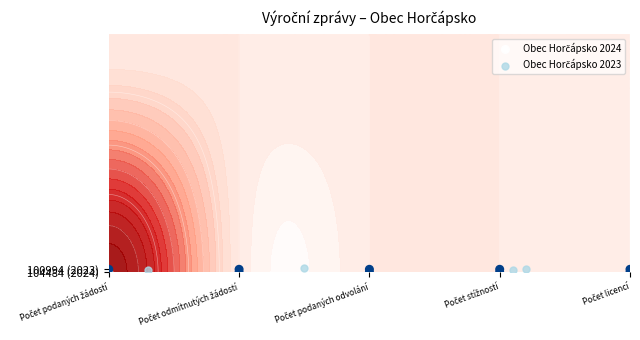

Which category has the highest value across all series?

Počet podaných žádostí